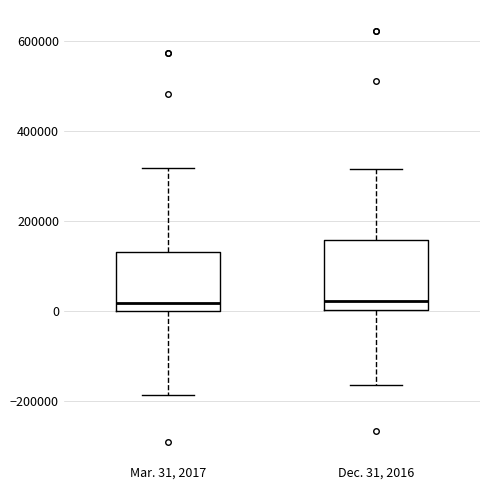

Where does the median line of the box for Mar. 31, 2017 sit on the y-axis? The values are not printed on the chart, so give them approximately, as read against the axis.

20000